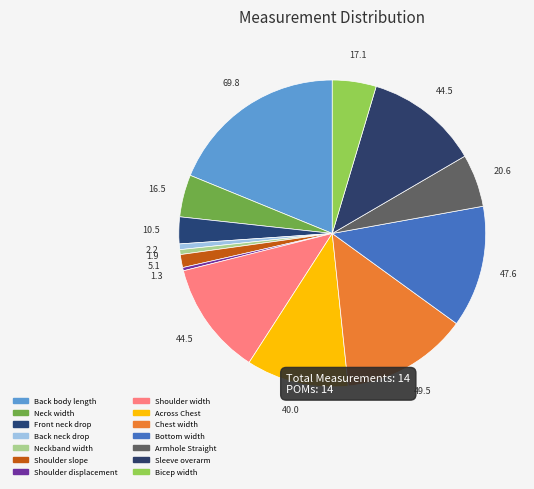

What is the change in value from Shoulder displacement to Bicep width?

+15.9